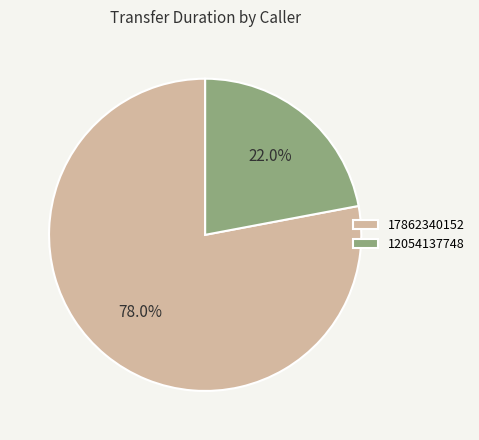

The 12054137748 slice represents 22% of the pie. True or false?

True